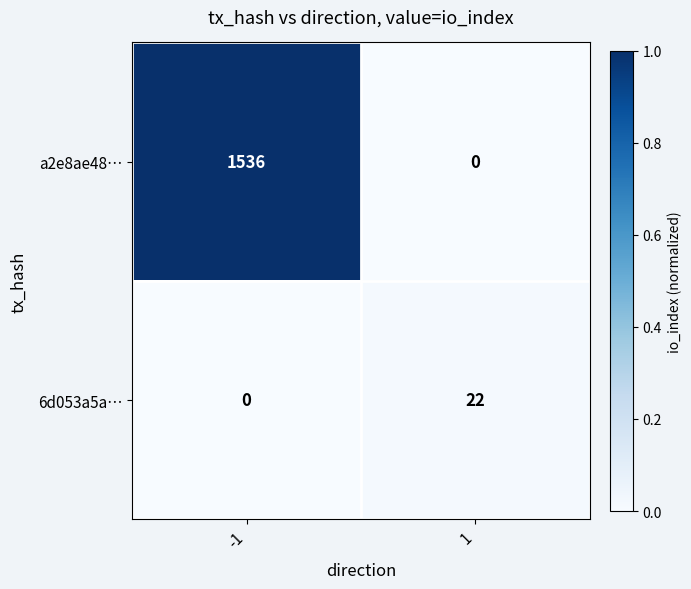

Reading right to left, what are all the values shown in this chart?

a2e8ae48…: 0	1536
6d053a5a…: 22	0